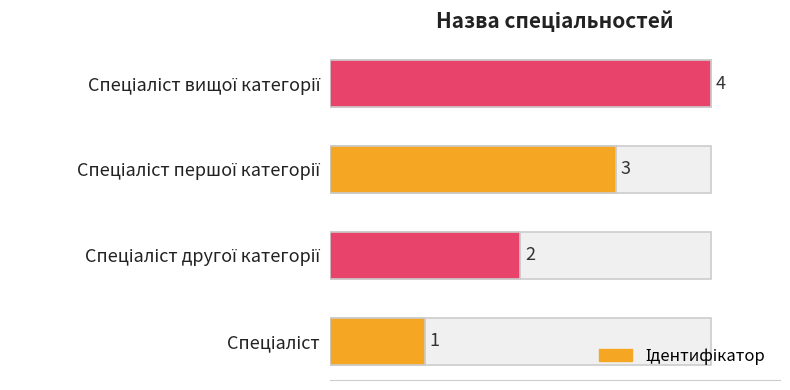

What is the value of the 1st bar from the left?

1